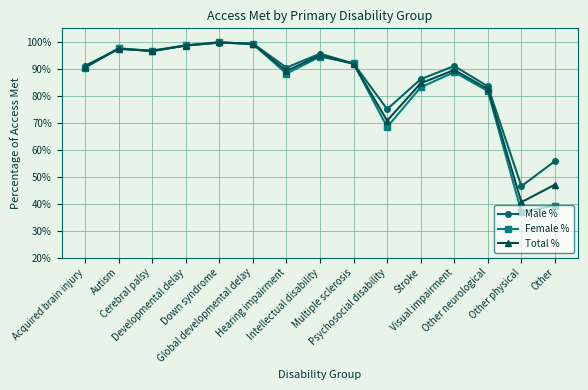

What is the maximum value for Female %?

1.0